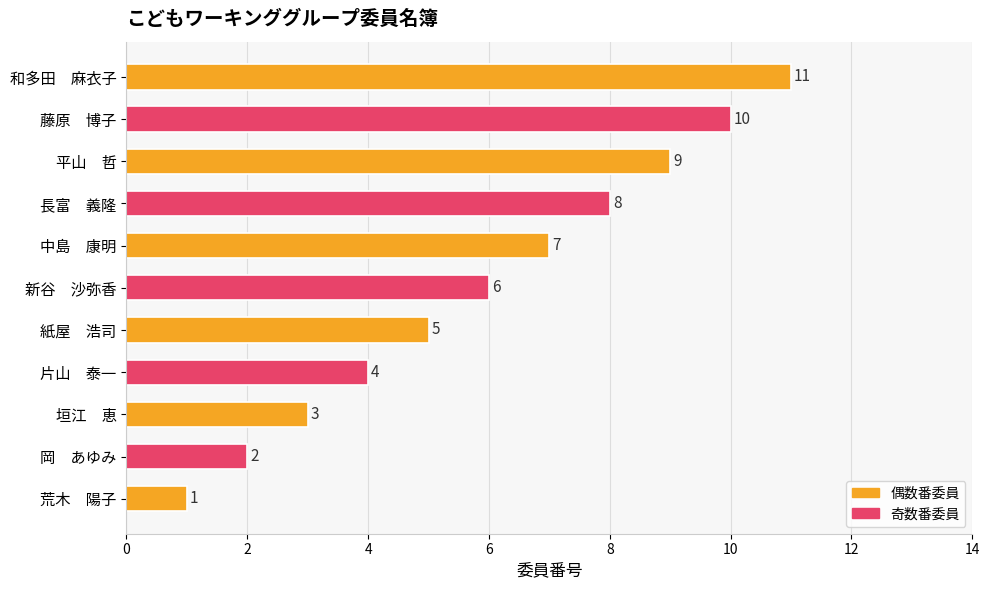

List the labels in order of value, largest first.

和多田　麻衣子, 藤原　博子, 平山　哲, 長富　義隆, 中島　康明, 新谷　沙弥香, 紙屋　浩司, 片山　泰一, 垣江　恵, 岡　あゆみ, 荒木　陽子